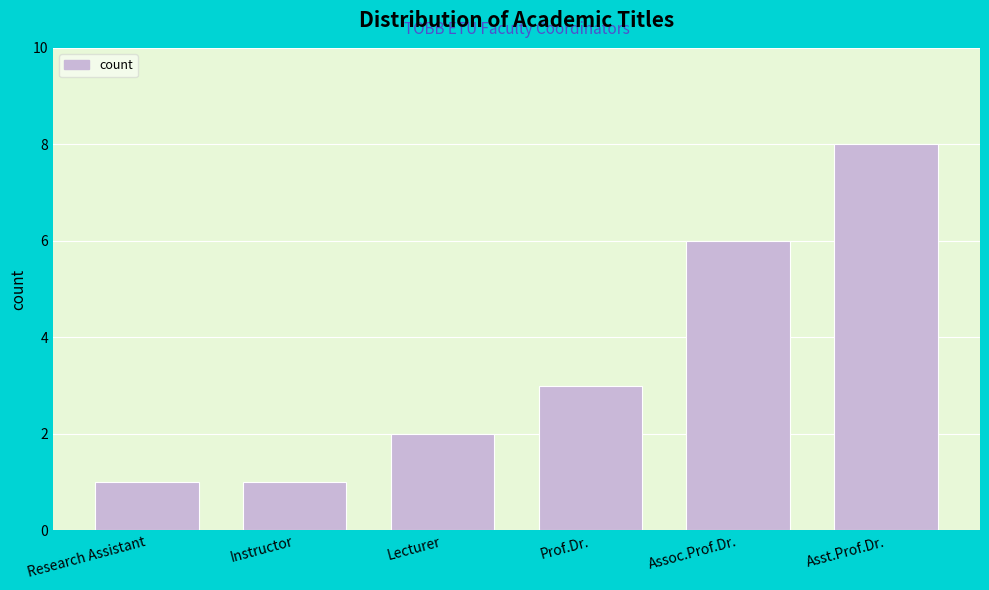

Reading left to right, transcribe all the data shown in this chart.

Research Assistant=1	Instructor=1	Lecturer=2	Prof.Dr.=3	Assoc.Prof.Dr.=6	Asst.Prof.Dr.=8